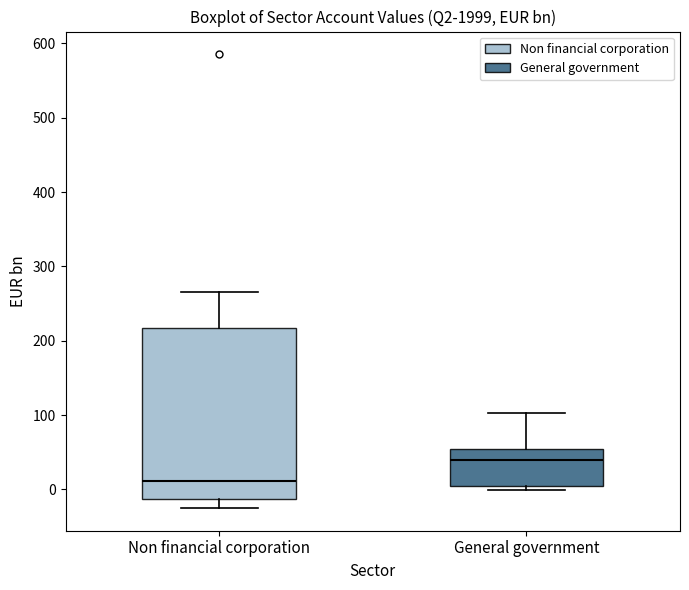

Which box is the tallest, from its lower edge to its upper edge?

Non financial corporation